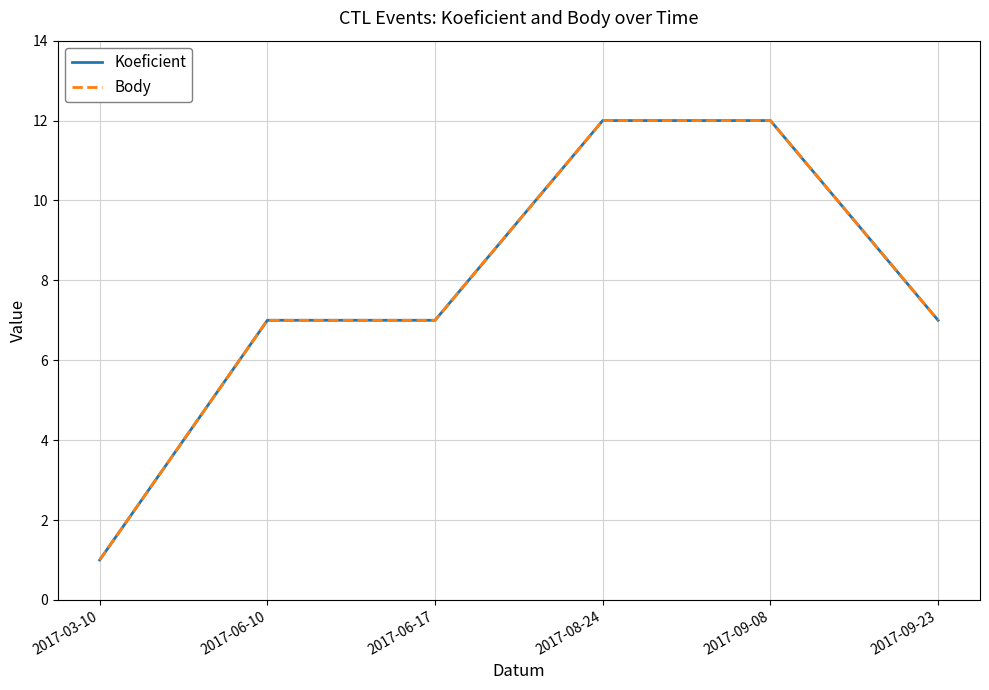

What is the maximum value for Koeficient?

12